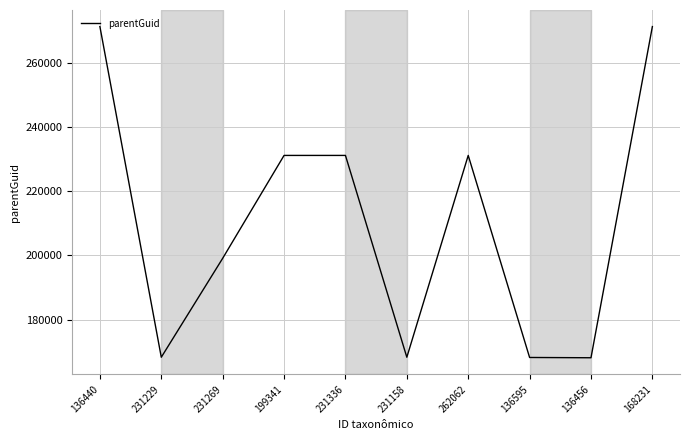

The value at 168231 is 271431. True or false?

True